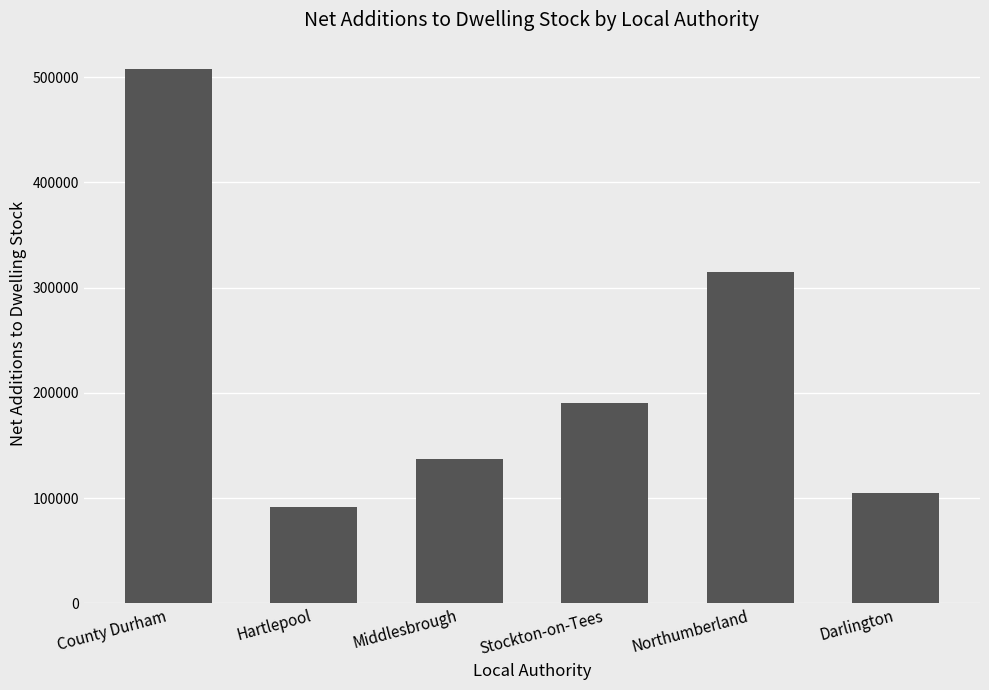

List the labels in order of value, largest first.

County Durham, Northumberland, Stockton-on-Tees, Middlesbrough, Darlington, Hartlepool